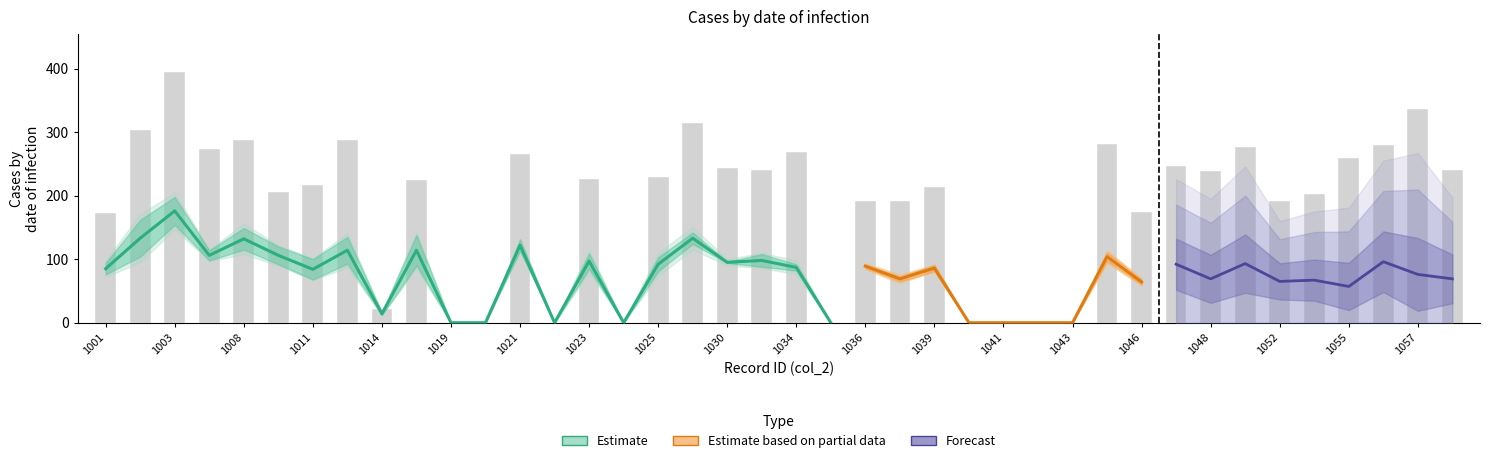

What is the difference between the maximum and minimum values in the col_3 series?

395